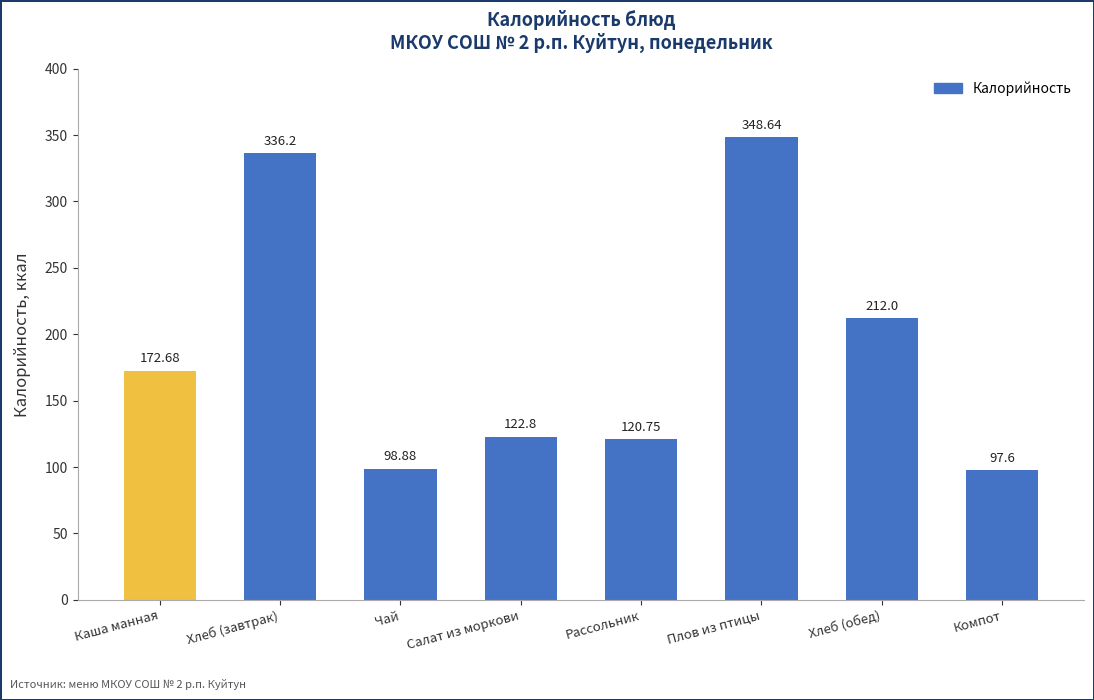

Which label corresponds to the smallest value in the chart?

Компот